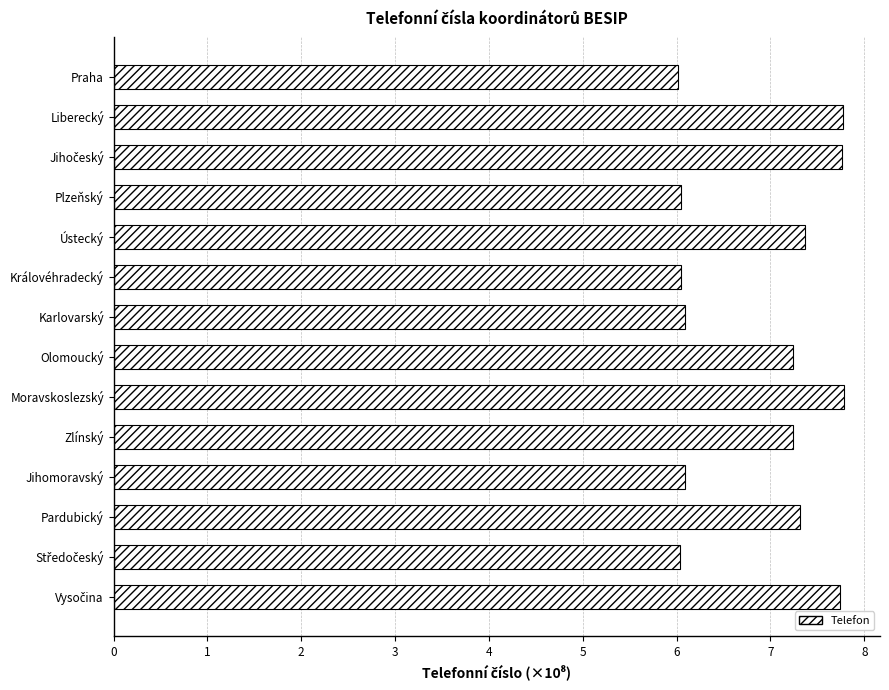

How many distinct data groups are displayed?

1